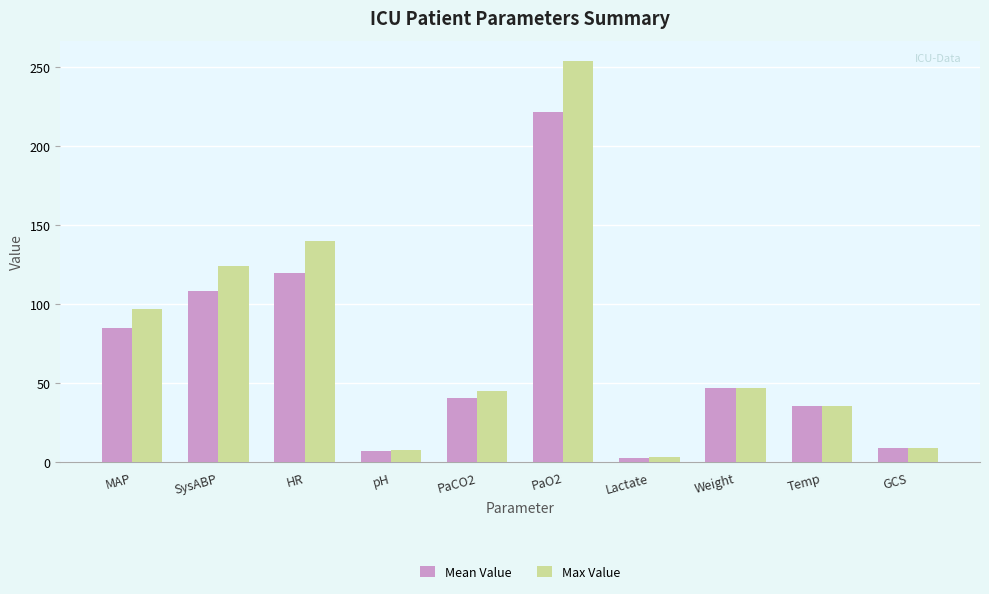

Are the bars horizontal?

No